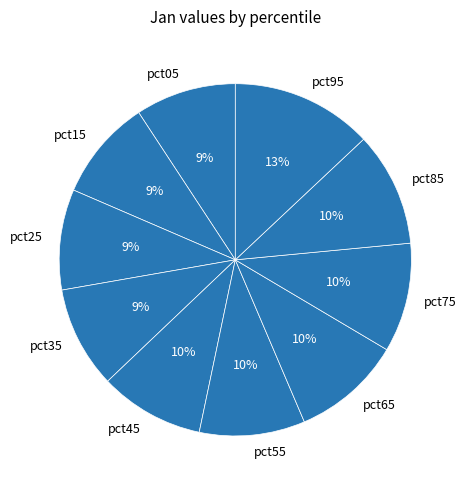

To the nearest percent, what is the difference between the largest and smallest slice percentages?

4%